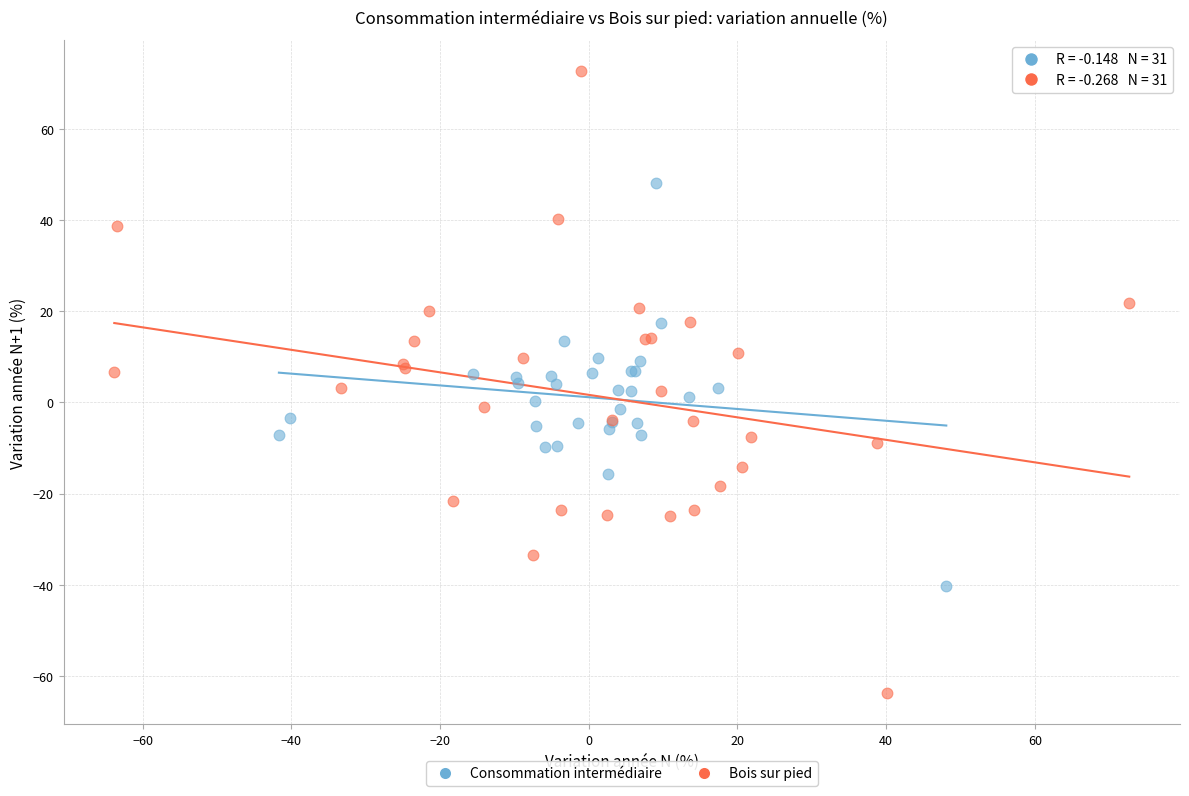

Which series has the largest Y range (max minus min)?

Bois sur pied